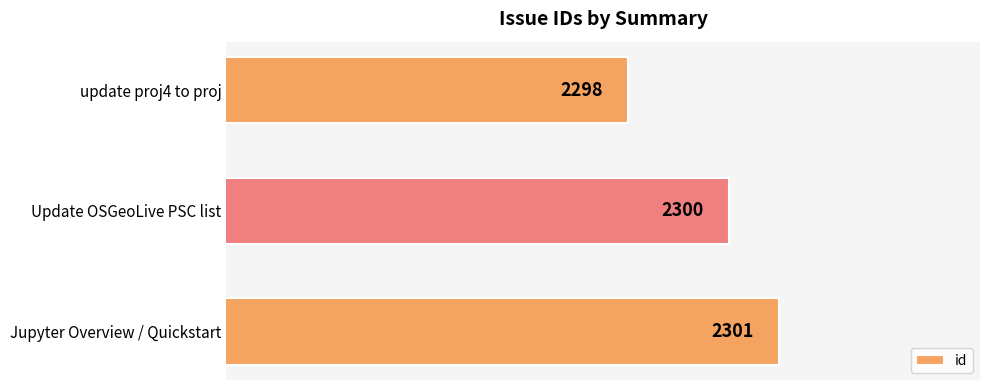

What is the average value?

2300